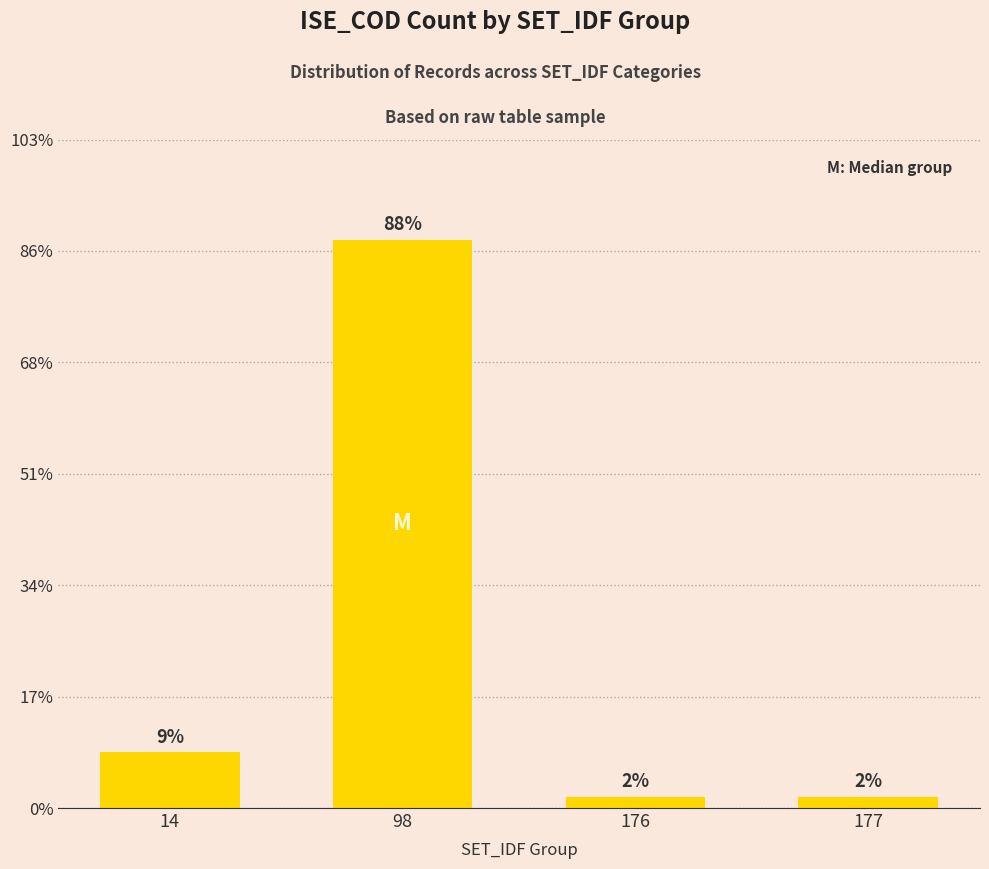

Are the bars horizontal?

No